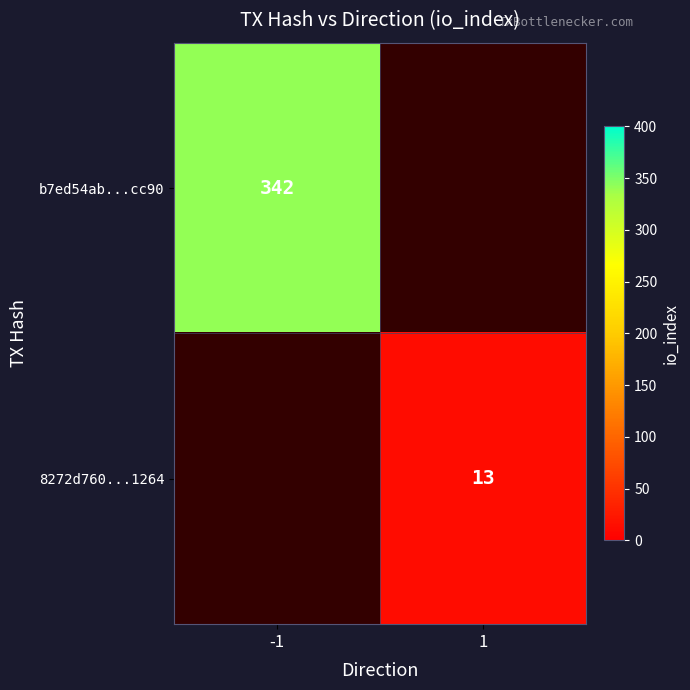

True or false: b7ed54ab...cc90 has a value of 582 at -1.

False